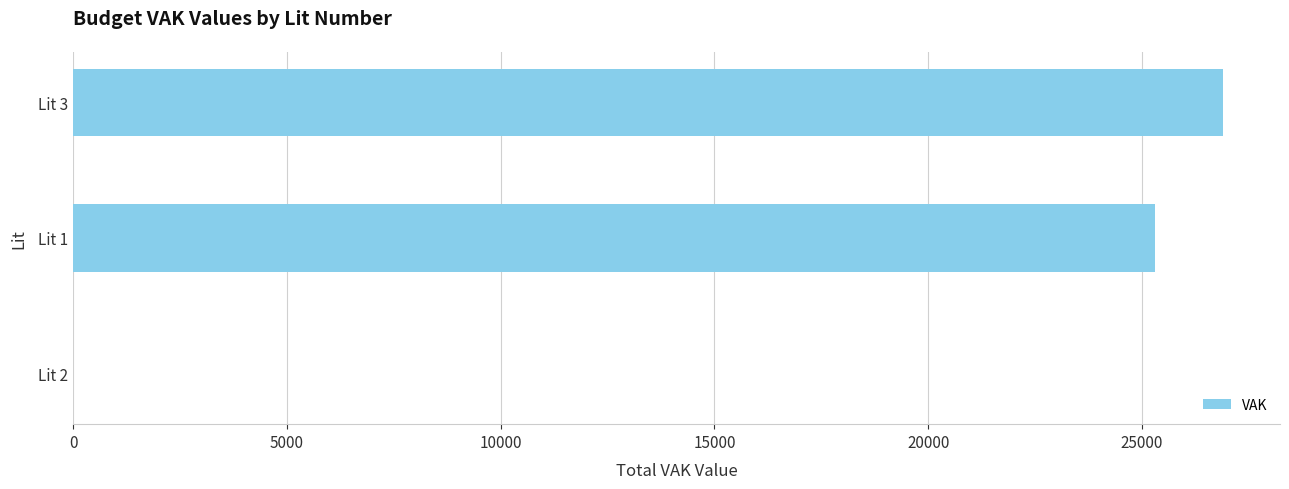

Between Lit 1 and Lit 3, which is larger?

Lit 3